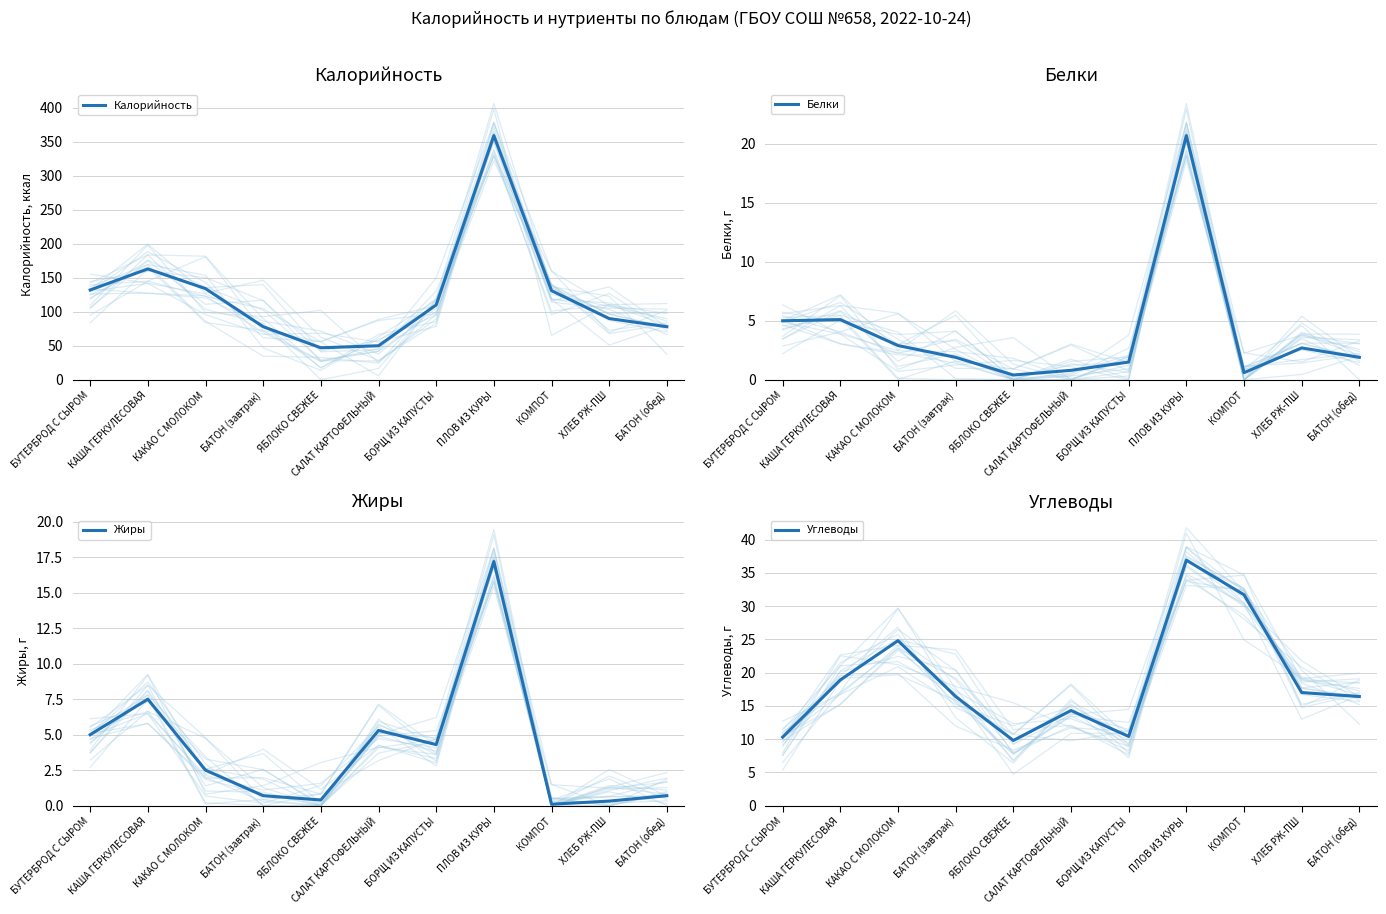

The value of Белки at ЯБЛОКО СВЕЖЕЕ is 0.1. True or false?

False